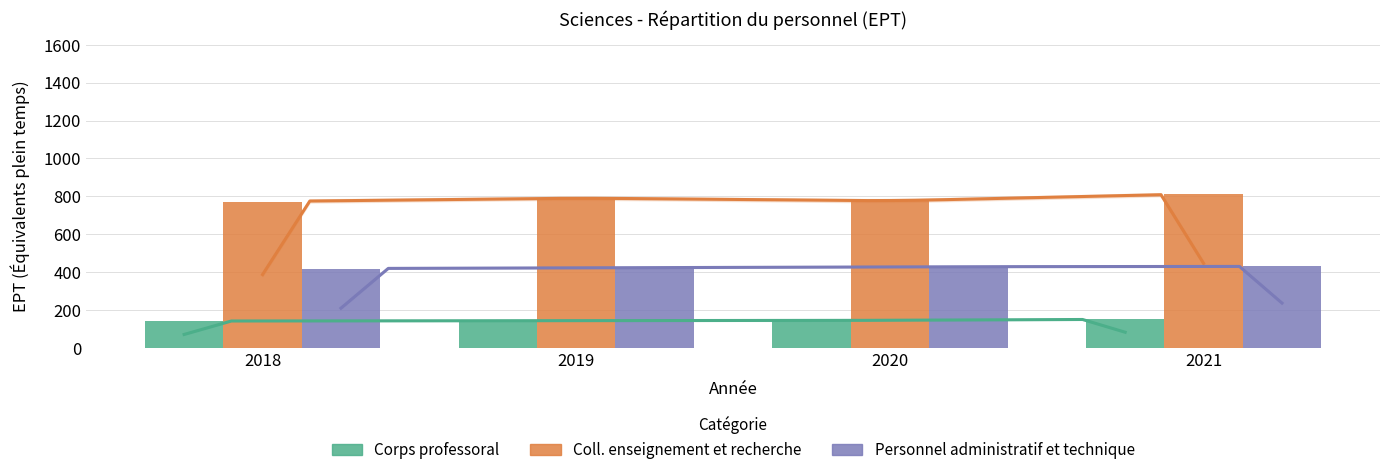

What are all the series names shown in the legend?

Corps professoral, Coll. enseignement et recherche, Personnel administratif et technique